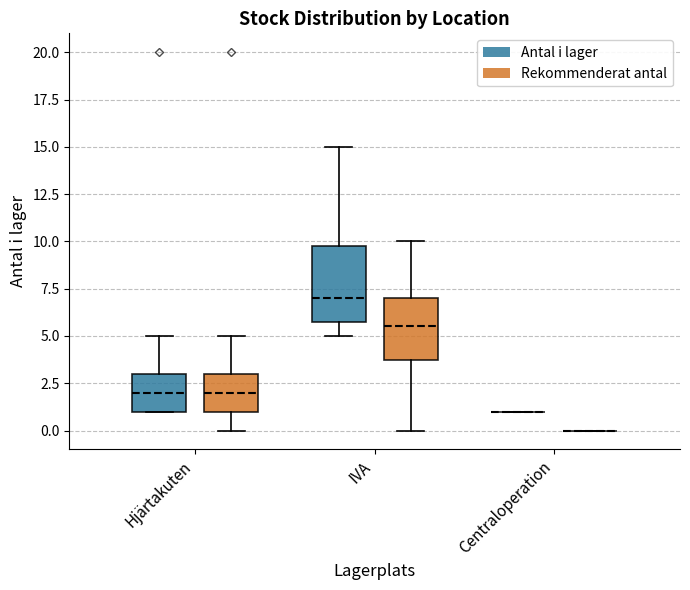

Reading left to right, read every box against the y-axis: the position of its median line, the range the box covers, and the ends of its whiskers. The values are not printed on the chart, so give them approximately, as read against the axis.

Hjärtakuten (Antal i lager): median 2.0, box 1.0 to 3.0, whiskers 1.0 to 5.0
Hjärtakuten (Rekommenderat antal): median 2.0, box 1.0 to 3.0, whiskers 0.0 to 5.0
IVA (Antal i lager): median 7.0, box 6.0 to 10.0, whiskers 5.0 to 15.0
IVA (Rekommenderat antal): median 5.5, box 4.0 to 7.0, whiskers 0.0 to 10.0
Centraloperation (Antal i lager): box collapsed to a line at 1.0, whiskers 1.0 to 1.0
Centraloperation (Rekommenderat antal): box collapsed to a line at 0.0, whiskers 0.0 to 0.0